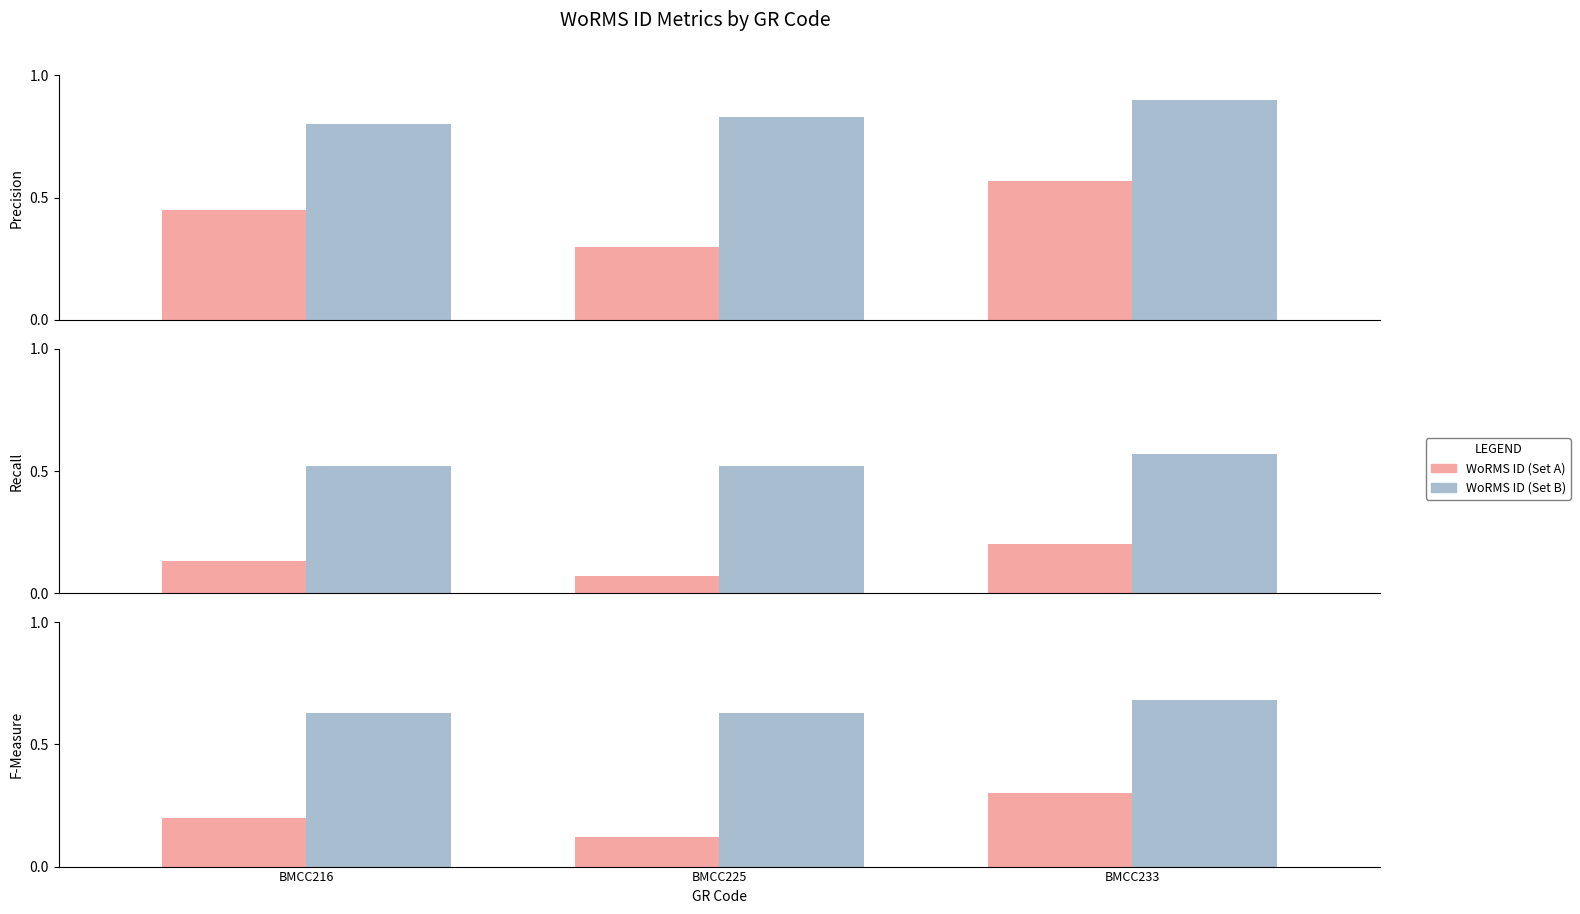

What is the average value of the WoRMS ID (Set A) series?

0.2